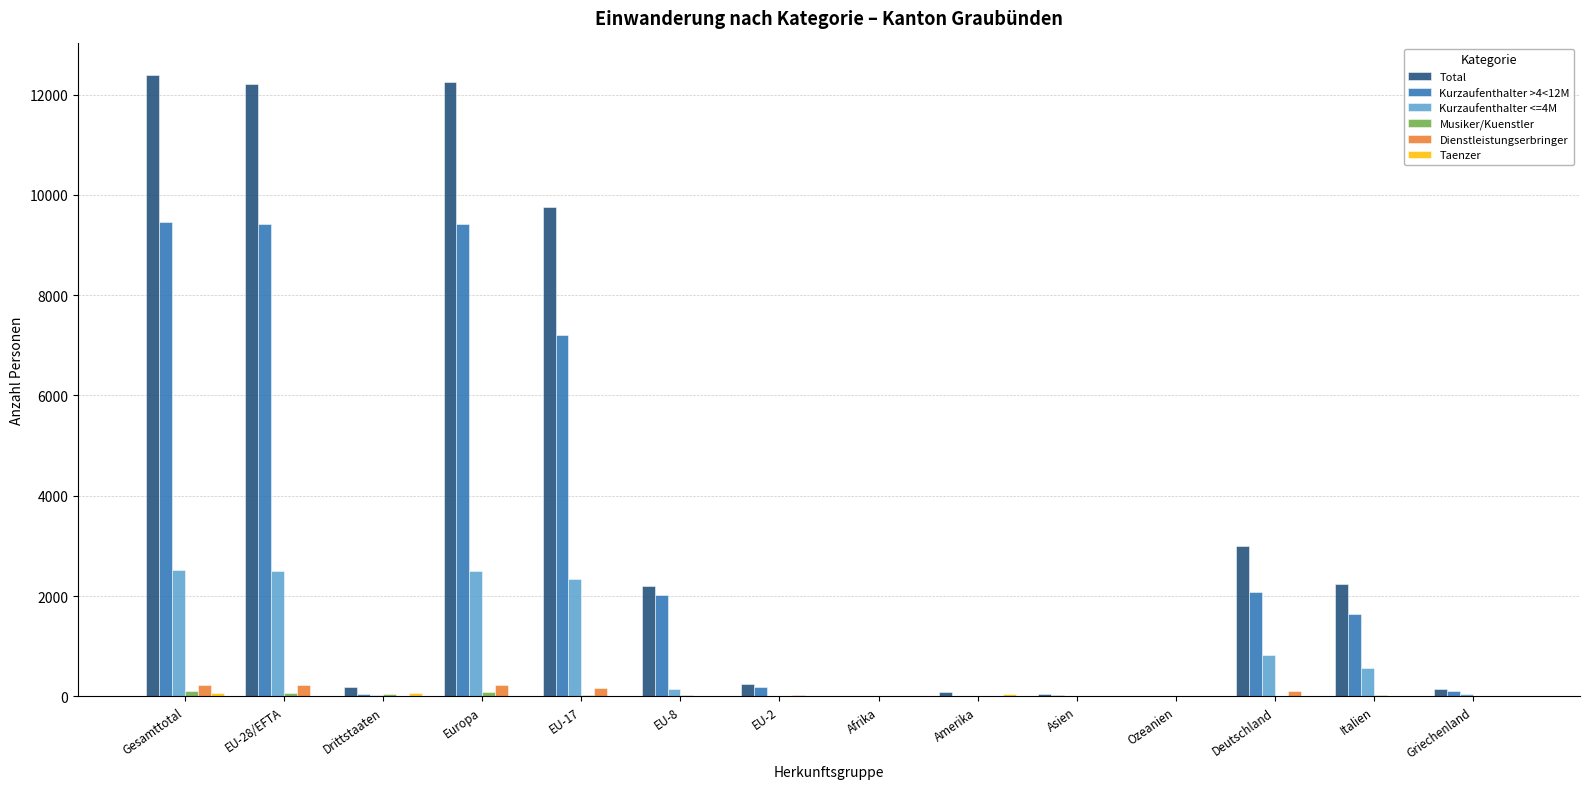

What is the spread (max minus min) of values at EU-17?

9754